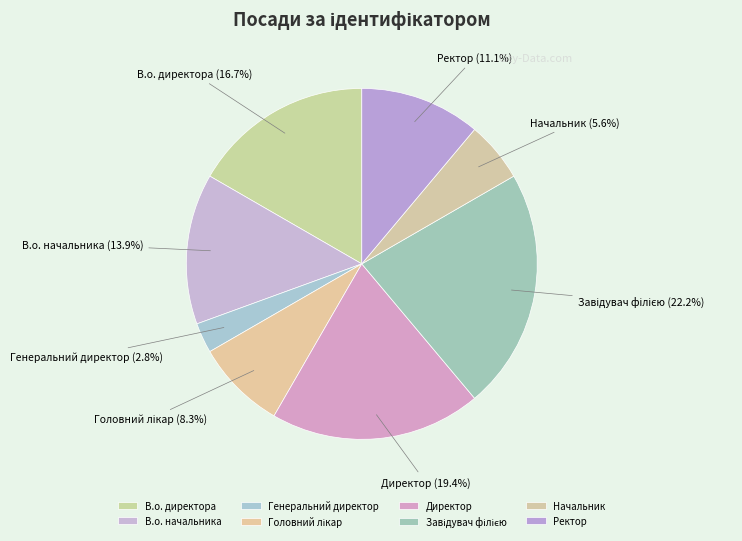

What is the ratio of the value at В.о. директора to the value at Генеральний директор?

6.0